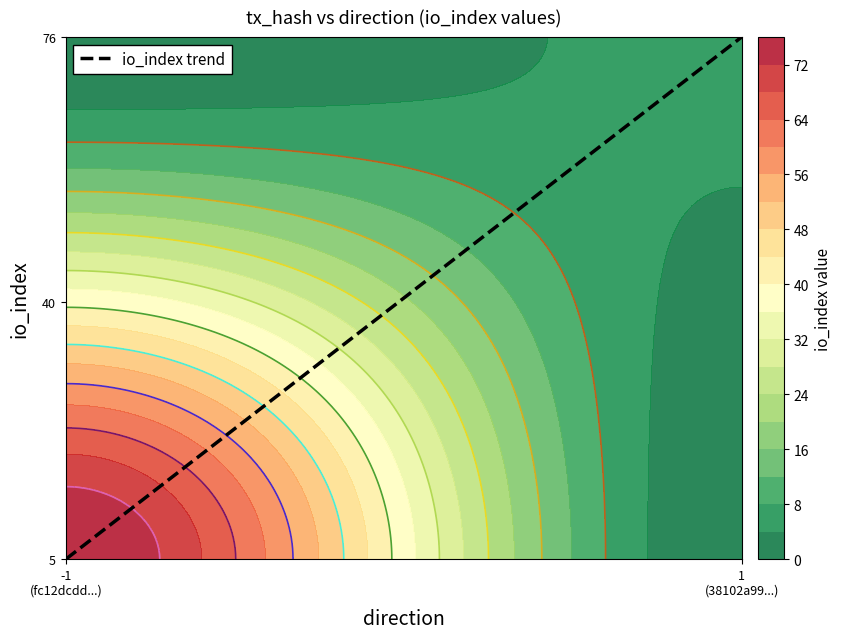

List the labels in order of 38102a99ab6df135a3437156c8e4cc70d205a8f value, smallest first.

direction, io_index